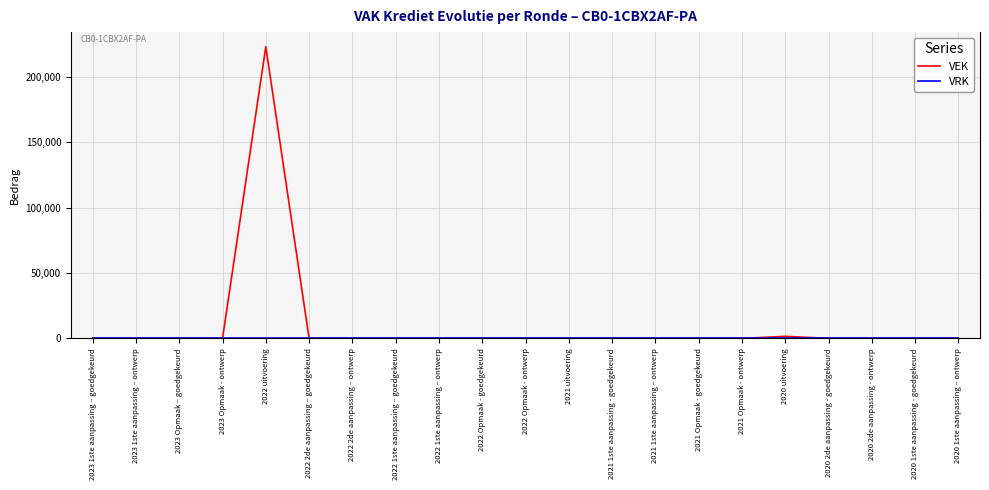

Which series has the largest total across all categories?

VEK